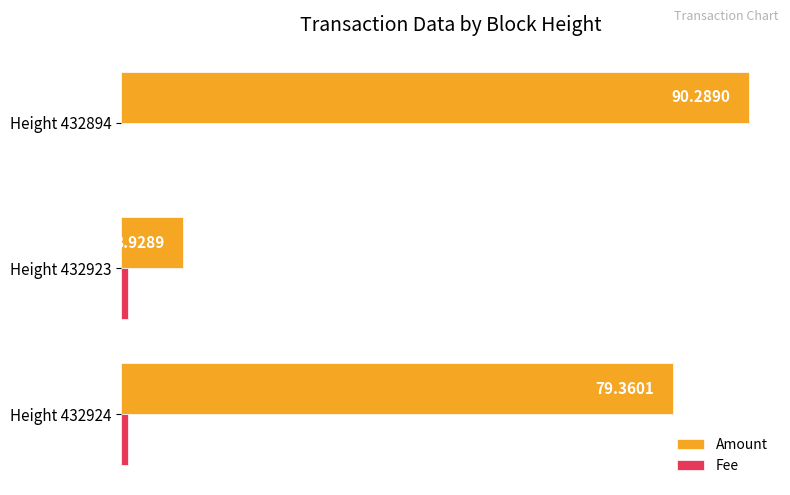

Which series changed the most between Height 432924 and Height 432923?

Amount